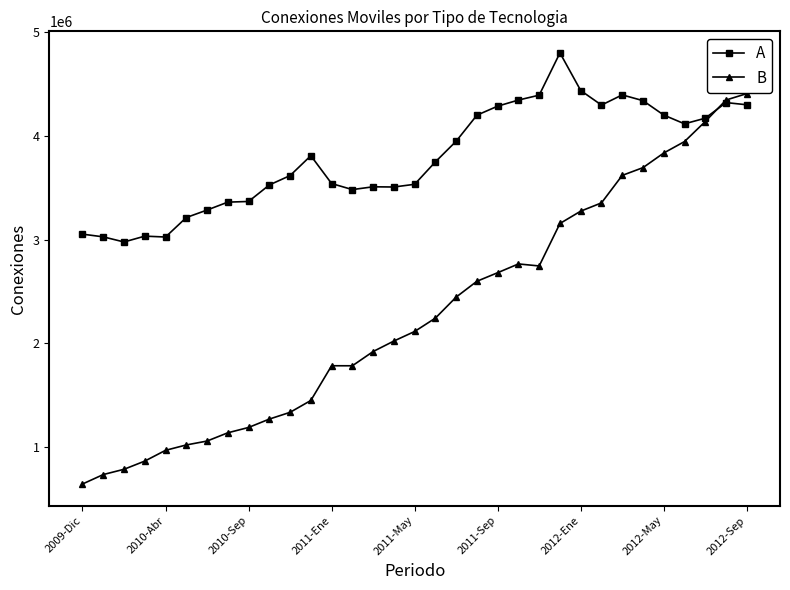

What is the value of the B point at the 19th from the left?

2444064